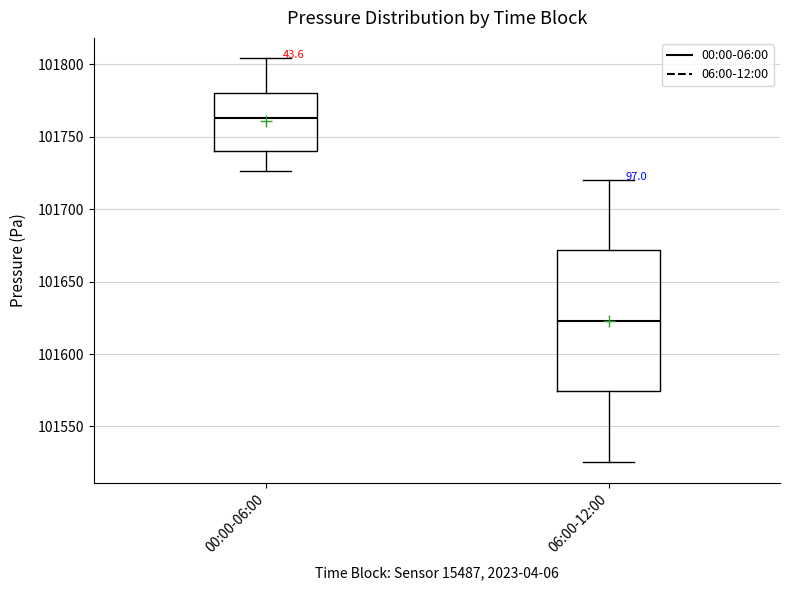

Reading left to right, read every box against the y-axis: the position of its median line, the range the box covers, and the ends of its whiskers. The values are not printed on the chart, so give them approximately, as read against the axis.

00:00-06:00: median 101765, box 101740 to 101780, whiskers 101725 to 101805
06:00-12:00: median 101625, box 101575 to 101670, whiskers 101525 to 101720